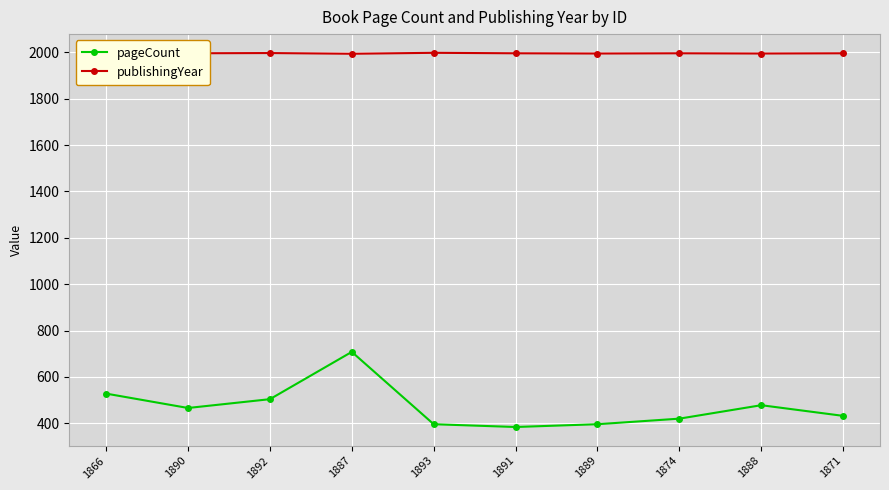

What is the total value across all series at 1889?

2391